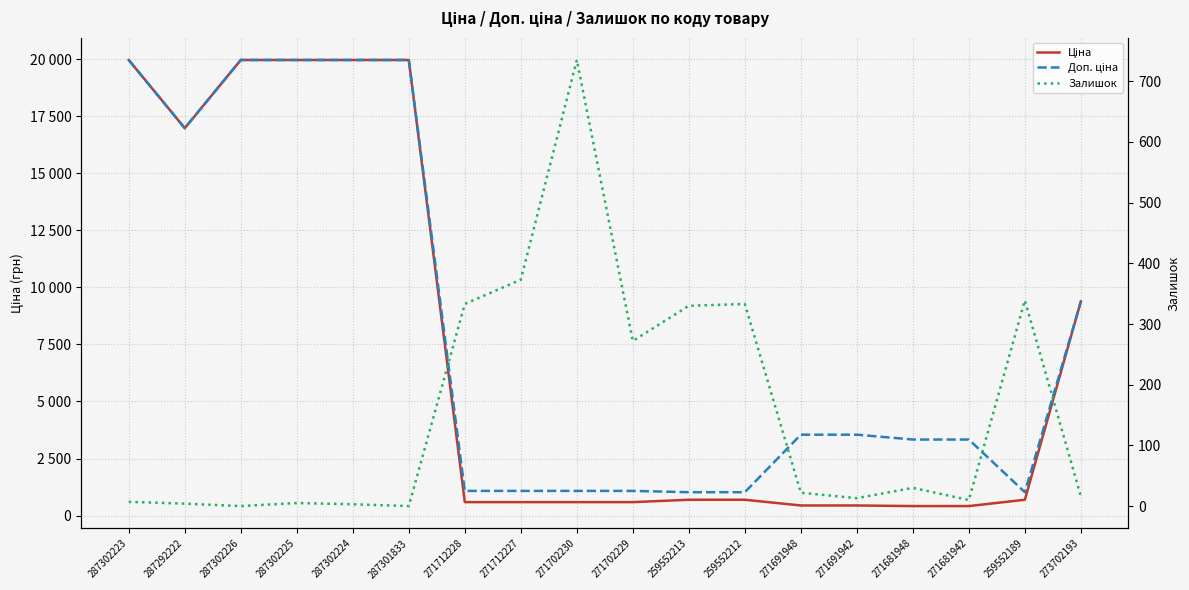

Which category has the lowest value across all series?

287302226